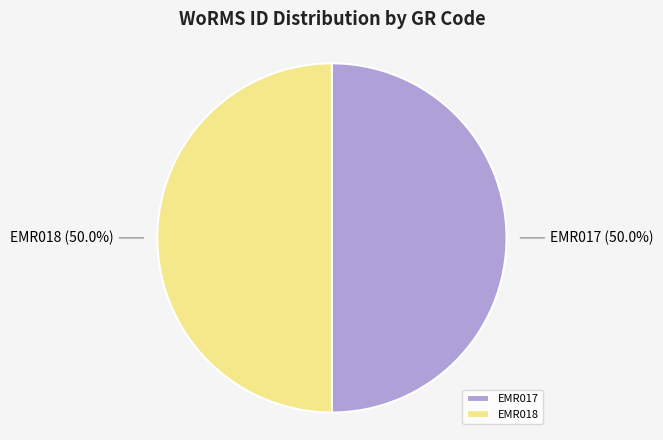

Is the sum of EMR017 and EMR018 greater than half?

Yes